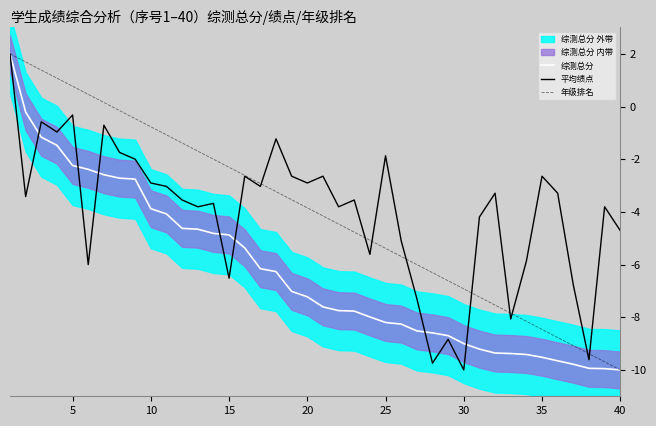

The 综测总分 series shows -8.7 at 15. True or false?

False